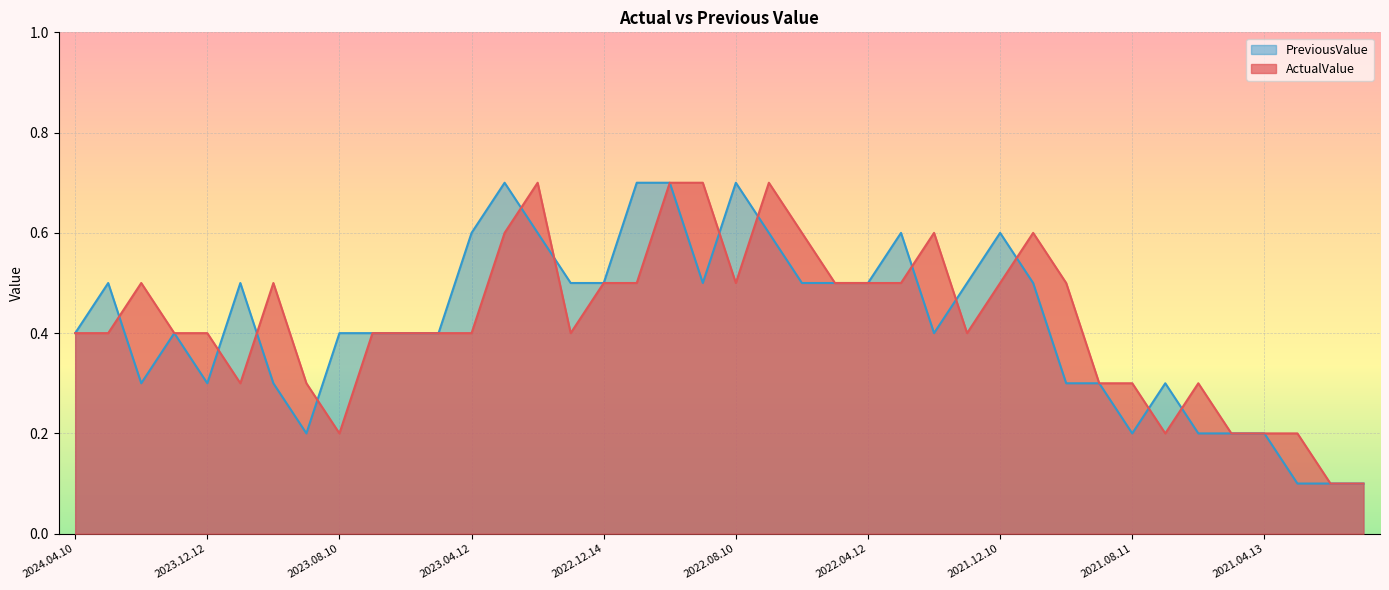

Rank the categories by PreviousValue value from highest to lowest.

2023.03.14, 2022.11.10, 2022.10.13, 2022.08.10, 2023.04.12, 2023.02.14, 2022.07.13, 2022.03.10, 2021.12.10, 2024.03.12, 2023.11.14, 2023.01.12, 2022.12.14, 2022.09.13, 2022.06.10, 2022.05.11, 2022.04.12, 2022.01.12, 2021.11.10, 2024.04.10, 2024.01.11, 2023.08.10, 2023.07.12, 2023.06.13, 2023.05.10, 2022.02.10, 2024.02.13, 2023.12.12, 2023.10.12, 2021.10.13, 2021.09.14, 2021.07.13, 2023.09.13, 2021.08.11, 2021.06.10, 2021.05.12, 2021.04.13, 2021.03.10, 2021.02.10, 2021.01.13